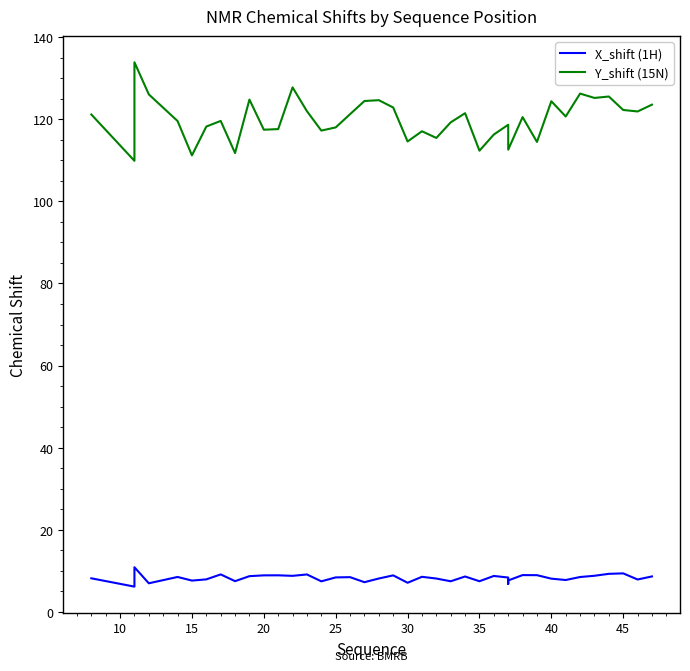

Is it true that Y_shift (15N) equals 192.0 at 14?

False